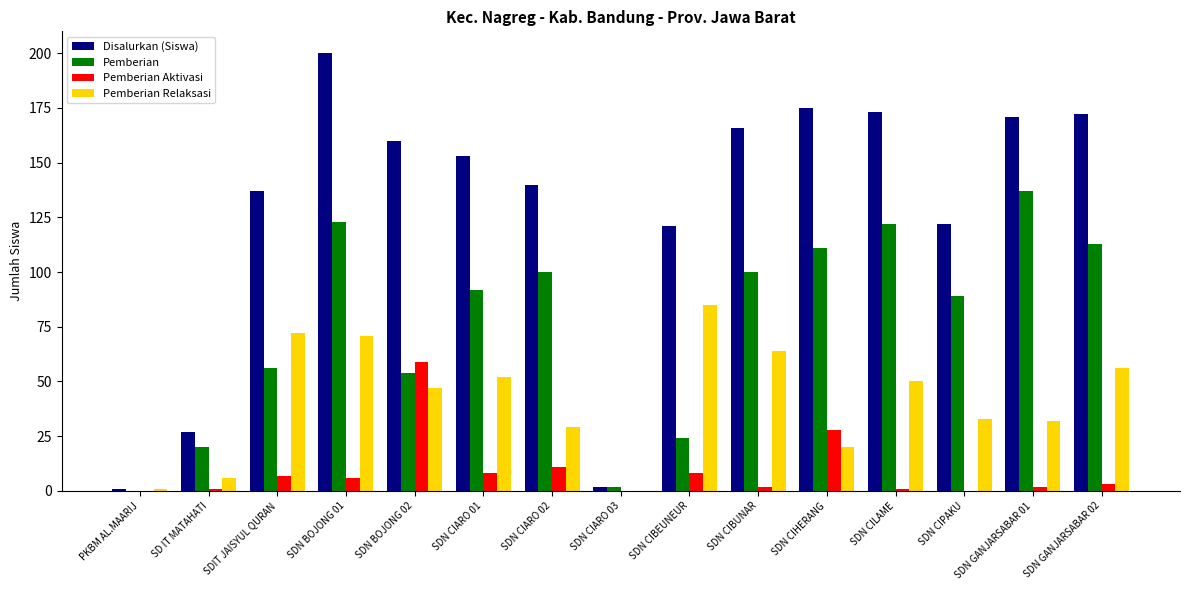

Is it true that Disalurkan (Siswa) equals 175 at SDN CIHERANG?

True